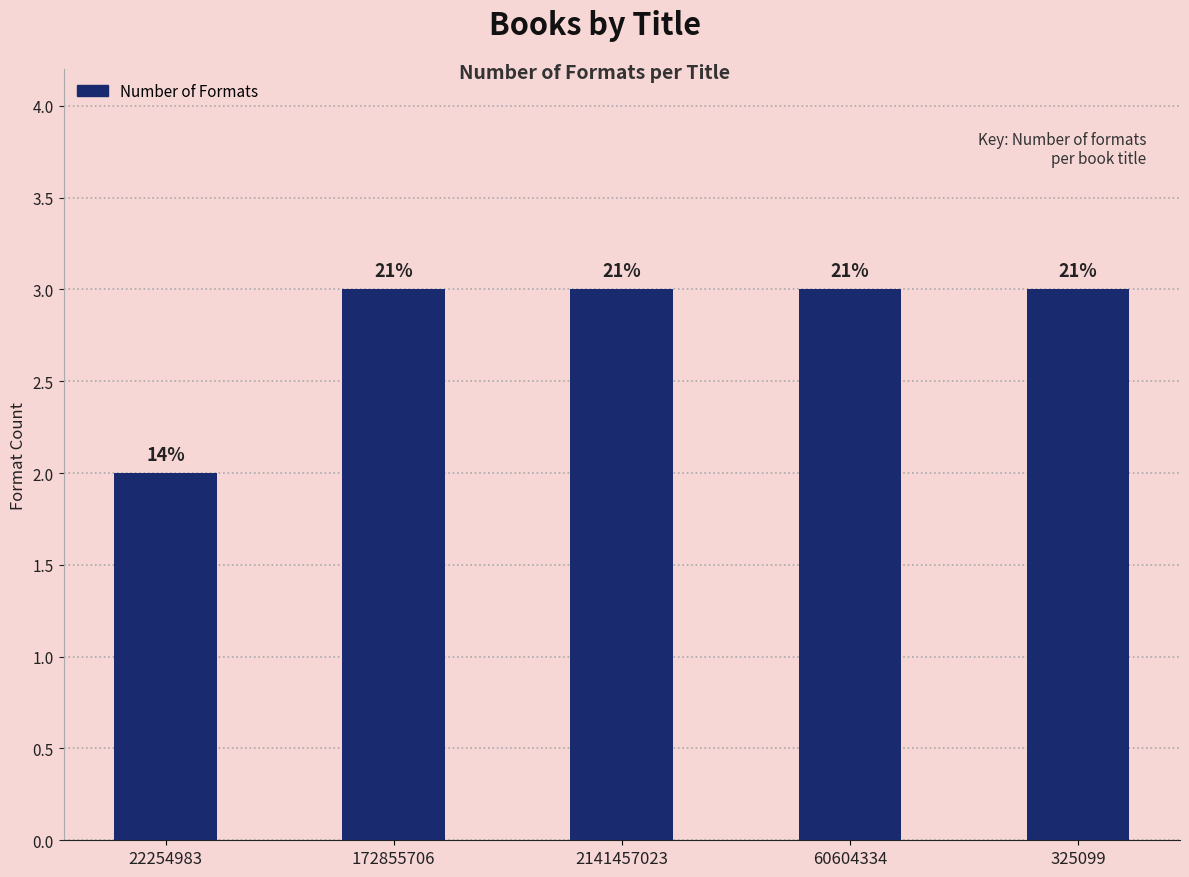

How many bars are there in total?

5